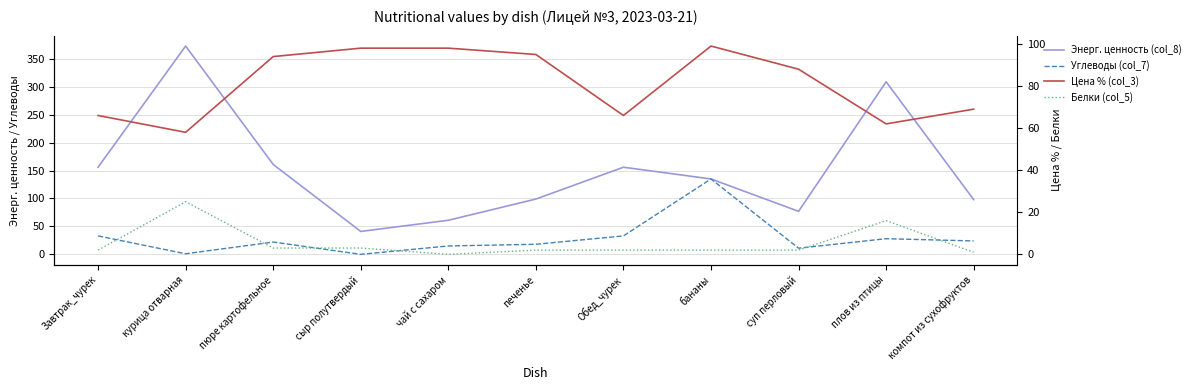

How many values in Белки (col_5) are above zero?

10